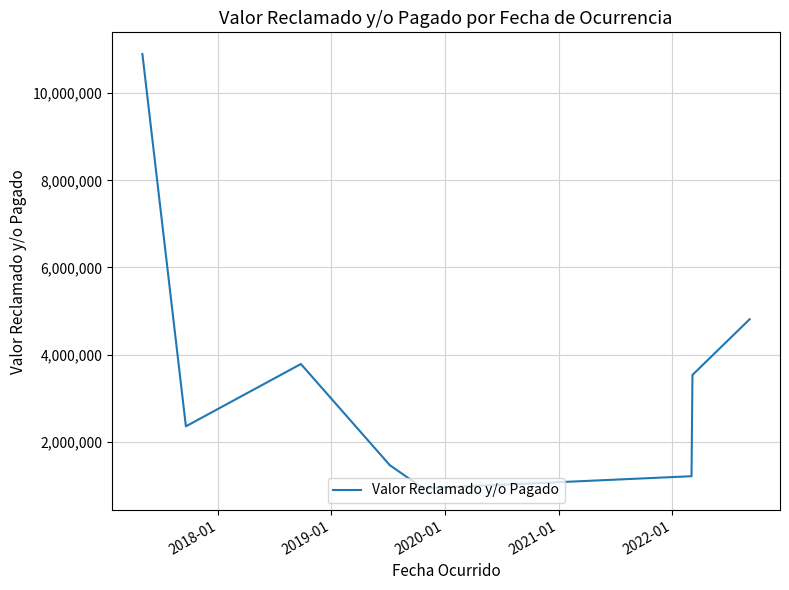

What is the difference between the second highest and second lowest values?

3604283